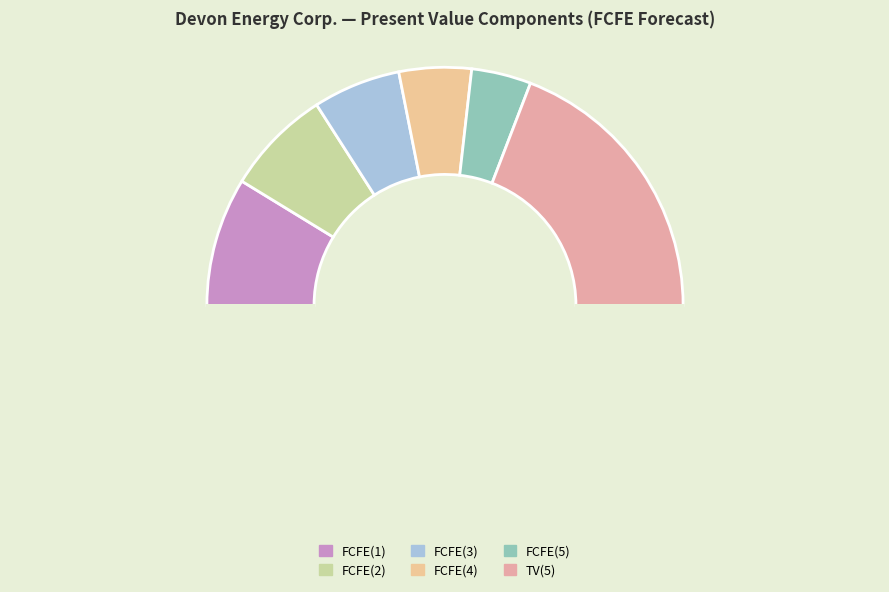

How many segments does this pie chart have?

7